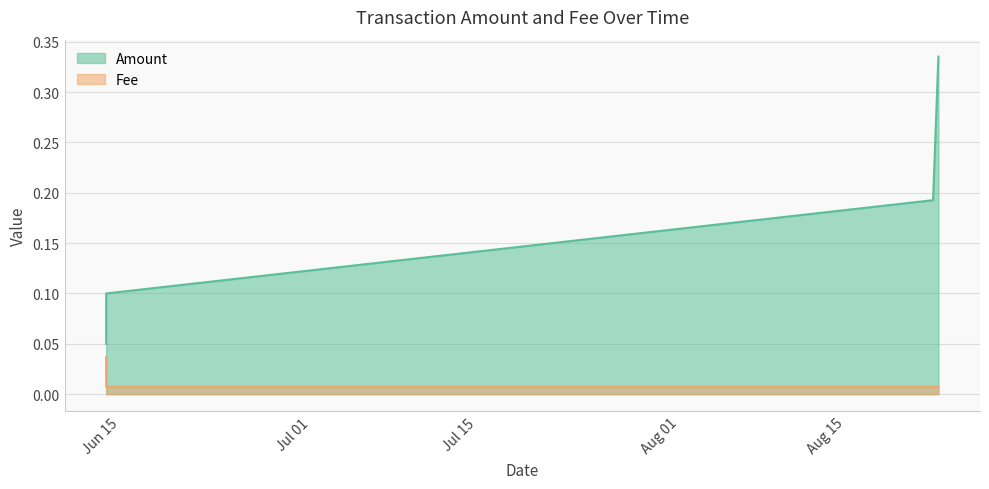

True or false: Amount and Fee intersect in this chart.

False